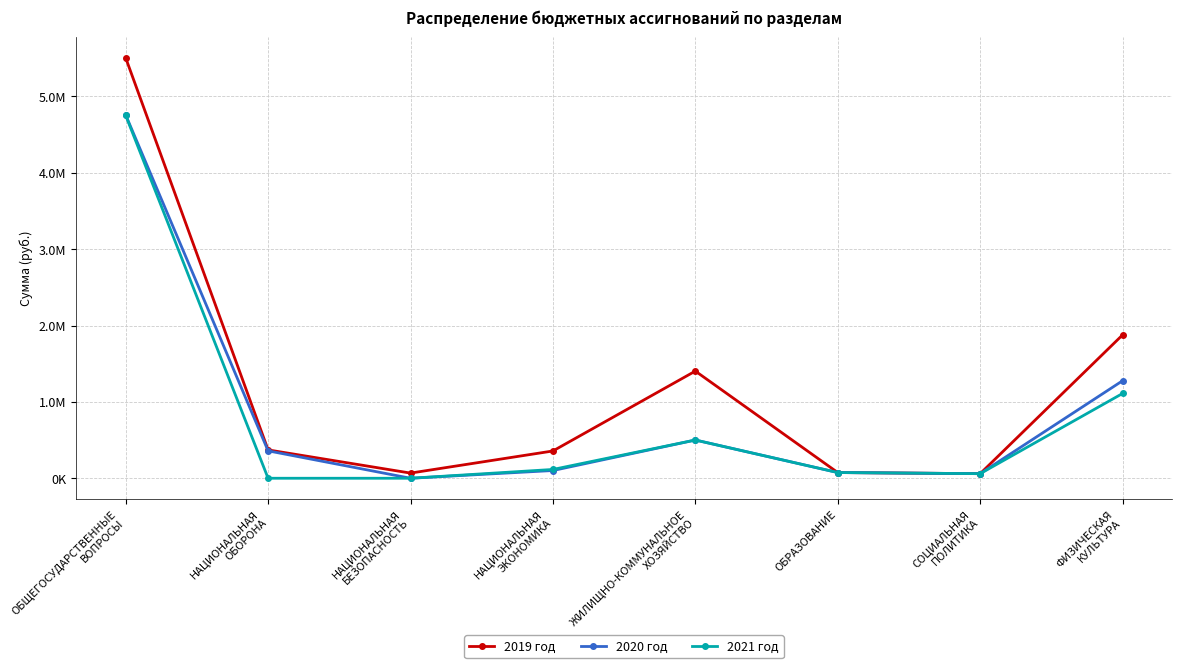

Reading left to right, list all the values displayed in this chart.

2019 год: ОБЩЕГОСУДАРСТВЕННЫЕ
ВОПРОСЫ=5505011.9	НАЦИОНАЛЬНАЯ
ОБОРОНА=371320.0	НАЦИОНАЛЬНАЯ
БЕЗОПАСНОСТЬ=67613.0	НАЦИОНАЛЬНАЯ
ЭКОНОМИКА=357237.7	ЖИЛИЩНО-КОММУНАЛЬНОЕ
ХОЗЯЙСТВО=1403204.0	ОБРАЗОВАНИЕ=74650.0	СОЦИАЛЬНАЯ
ПОЛИТИКА=60000.0	ФИЗИЧЕСКАЯ
КУЛЬТУРА=1877033.3
2020 год: ОБЩЕГОСУДАРСТВЕННЫЕ
ВОПРОСЫ=4757107.0	НАЦИОНАЛЬНАЯ
ОБОРОНА=358840.0	НАЦИОНАЛЬНАЯ
БЕЗОПАСНОСТЬ=0.0	НАЦИОНАЛЬНАЯ
ЭКОНОМИКА=101200.0	ЖИЛИЩНО-КОММУНАЛЬНОЕ
ХОЗЯЙСТВО=500600.0	ОБРАЗОВАНИЕ=74650.0	СОЦИАЛЬНАЯ
ПОЛИТИКА=60000.0	ФИЗИЧЕСКАЯ
КУЛЬТУРА=1276959.0
2021 год: ОБЩЕГОСУДАРСТВЕННЫЕ
ВОПРОСЫ=4751608.0	НАЦИОНАЛЬНАЯ
ОБОРОНА=0.0	НАЦИОНАЛЬНАЯ
БЕЗОПАСНОСТЬ=0.0	НАЦИОНАЛЬНАЯ
ЭКОНОМИКА=115200.0	ЖИЛИЩНО-КОММУНАЛЬНОЕ
ХОЗЯЙСТВО=500600.0	ОБРАЗОВАНИЕ=74650.0	СОЦИАЛЬНАЯ
ПОЛИТИКА=60000.0	ФИЗИЧЕСКАЯ
КУЛЬТУРА=1110254.0